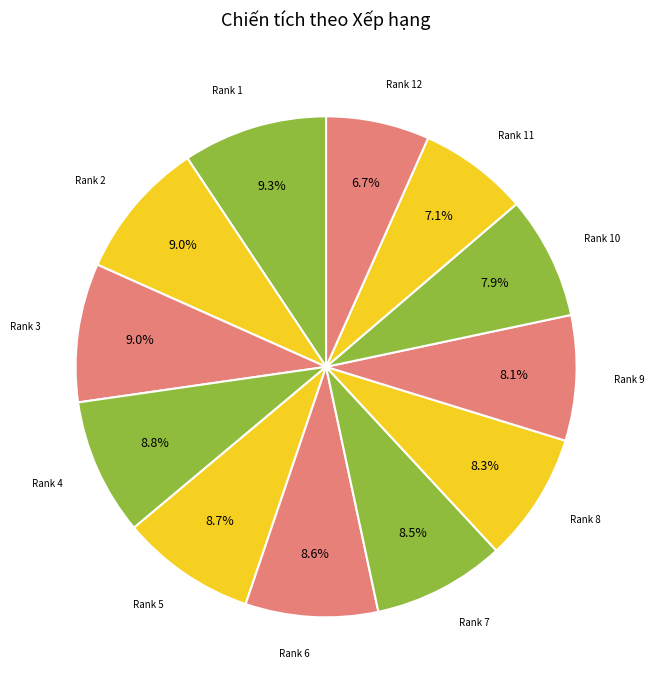

Between Rank 10 and Rank 2, which is larger?

Rank 2